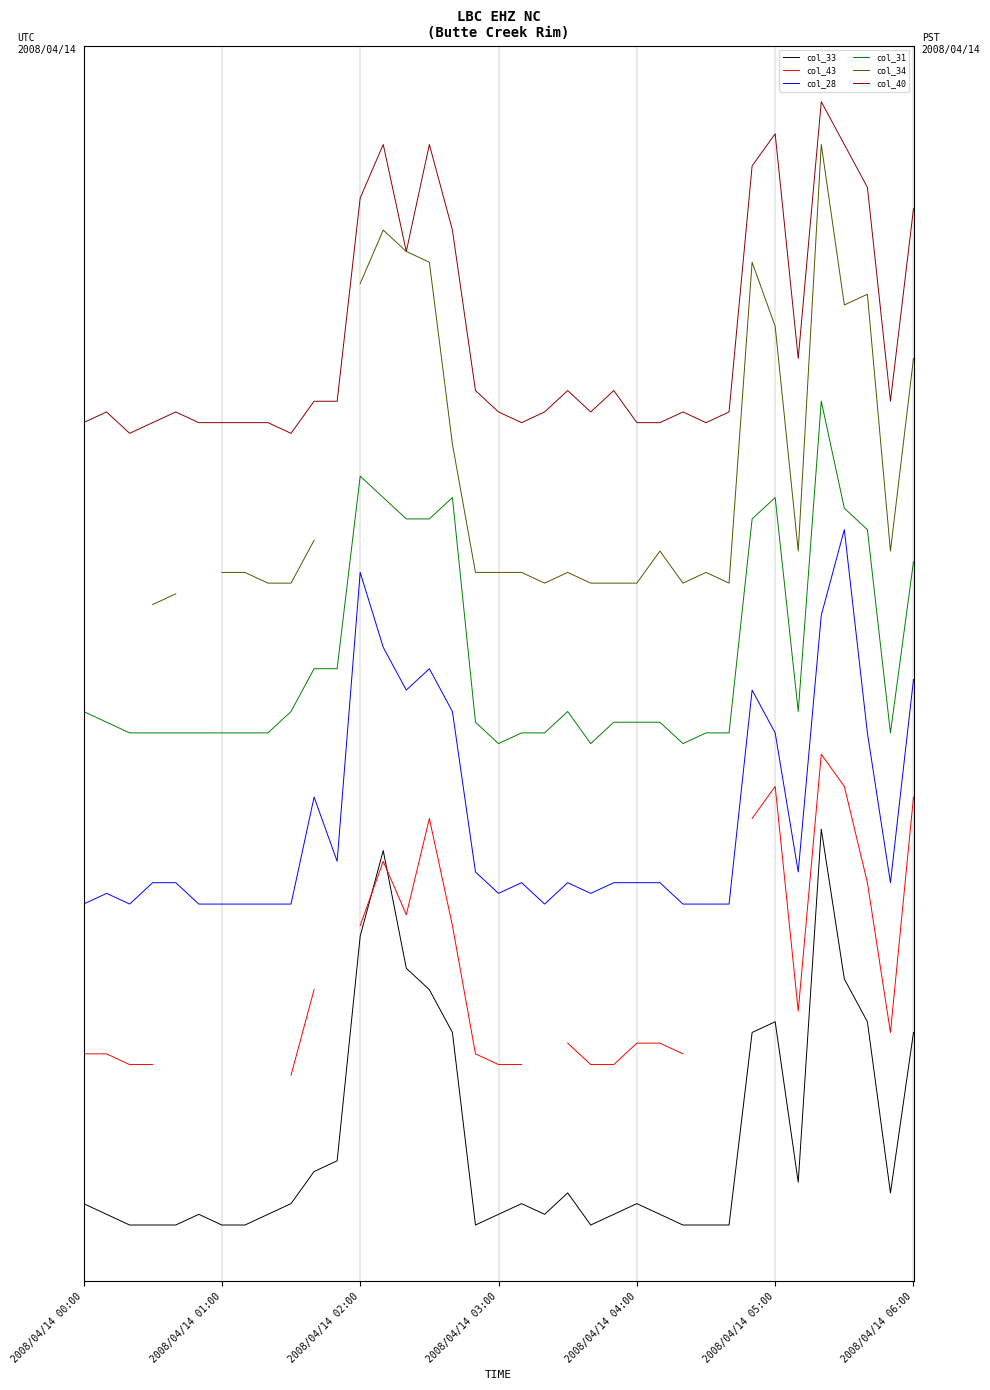

Does the chart display data point markers on the line(s)?

No